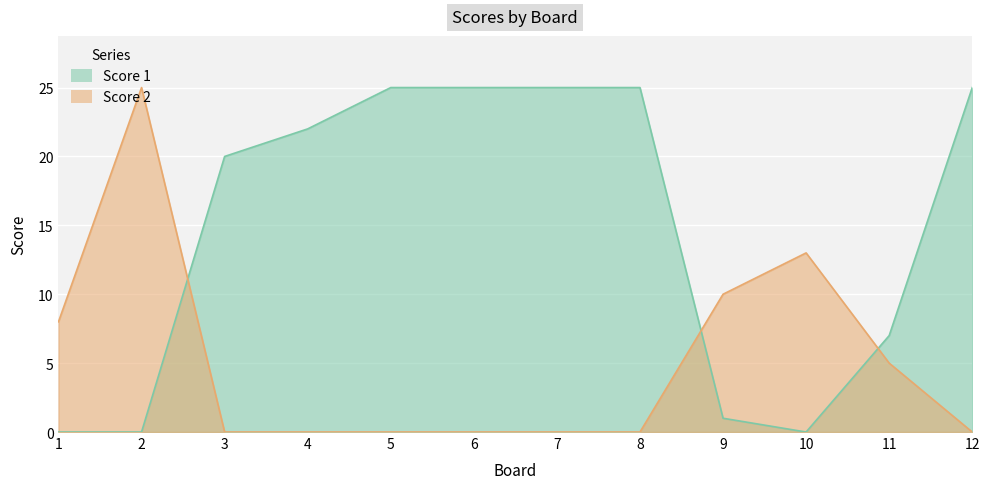

Rank the categories by Score 2 value from lowest to highest.

3, 4, 5, 6, 7, 8, 12, 11, 1, 9, 10, 2